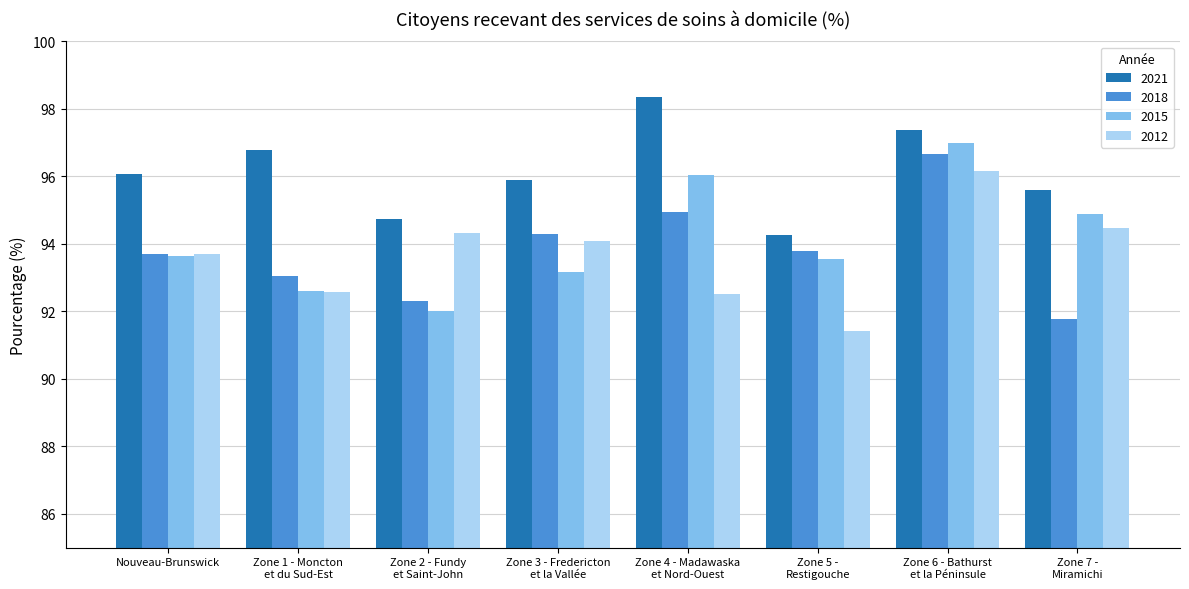

The value of 2018 at Zone 5 -
Restigouche is 139.2. True or false?

False